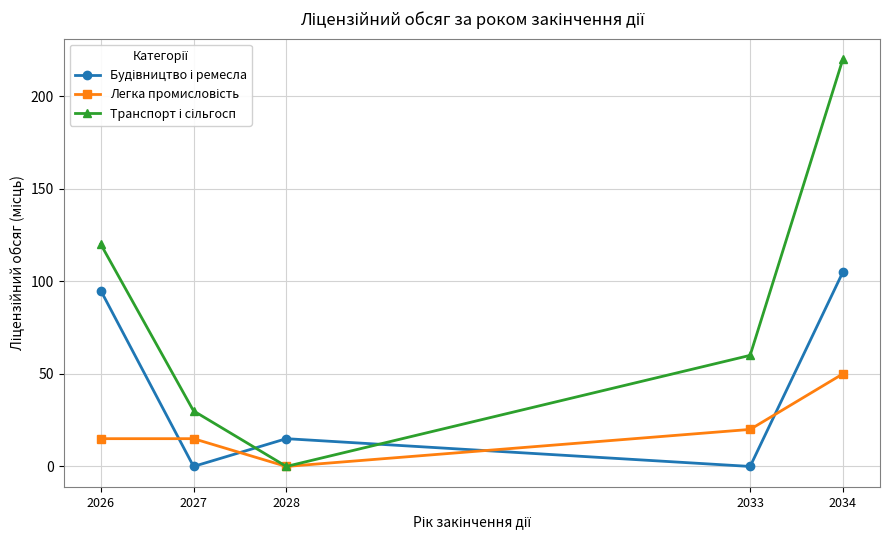

What is the difference between the highest and lowest values at 2026?

105